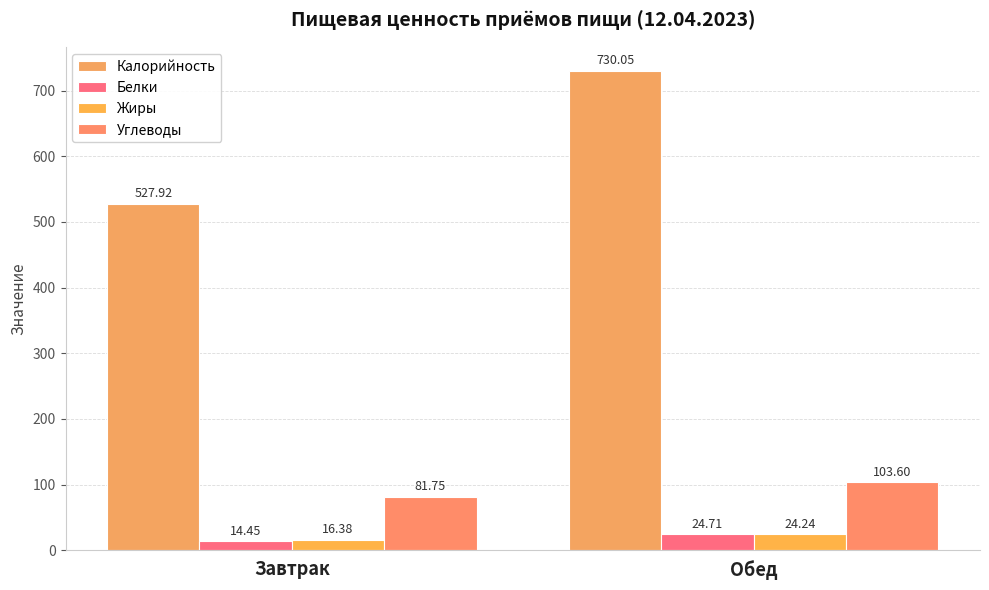

Reading left to right, extract all data points from this chart.

Калорийность: 527.9	730.0
Белки: 14.4	24.7
Жиры: 16.4	24.2
Углеводы: 81.8	103.6